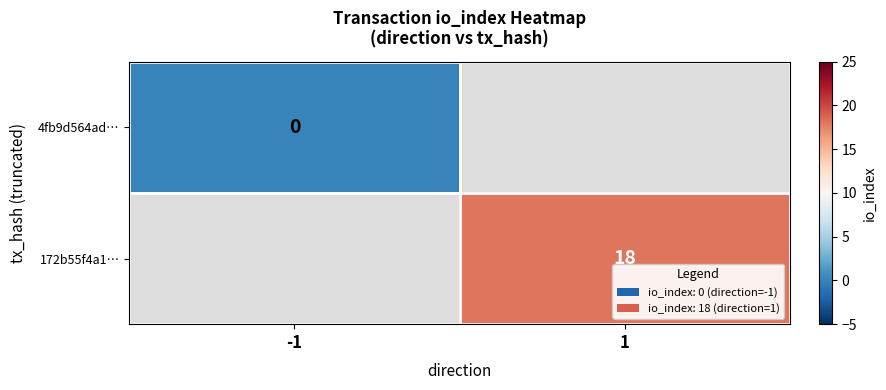

The value of 172b55f4a1… at 1 is 12. True or false?

False